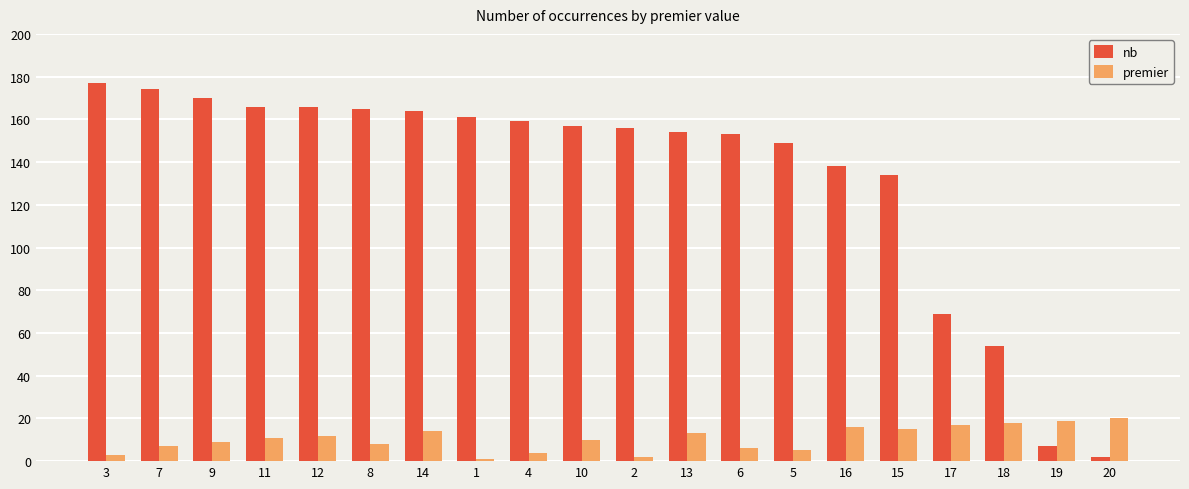

Read the nb value at 15.

134